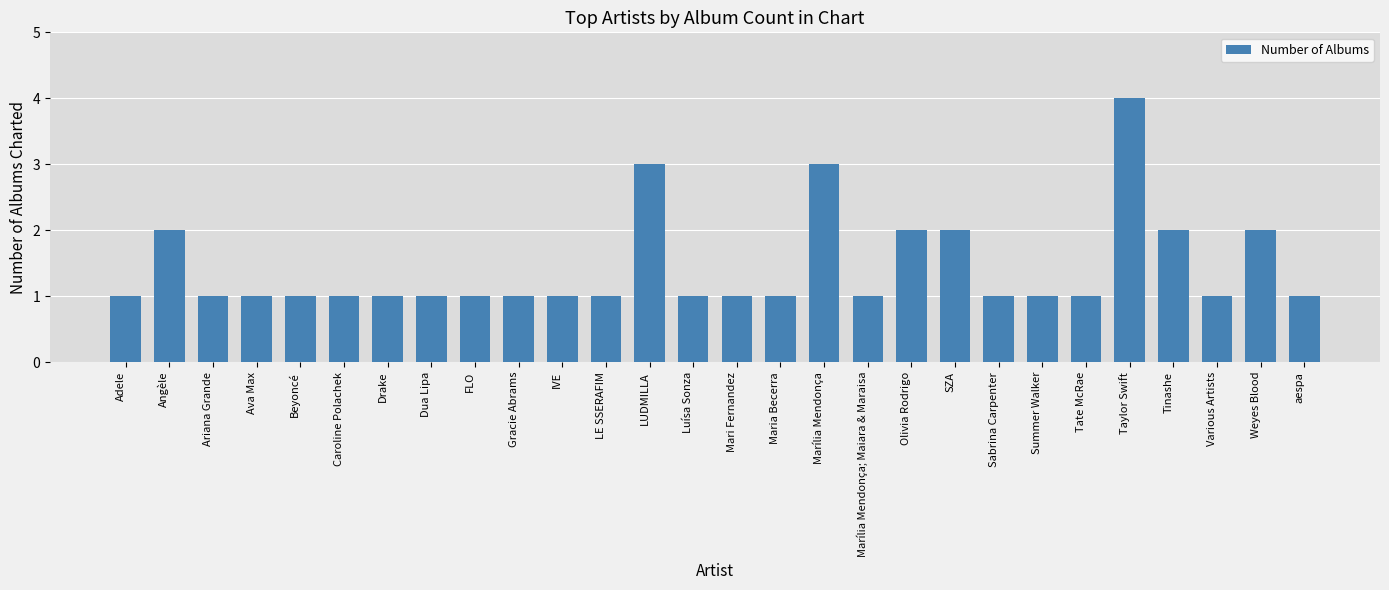

Reading left to right, what are all the values shown in this chart?

1	2	1	1	1	1	1	1	1	1	1	1	3	1	1	1	3	1	2	2	1	1	1	4	2	1	2	1